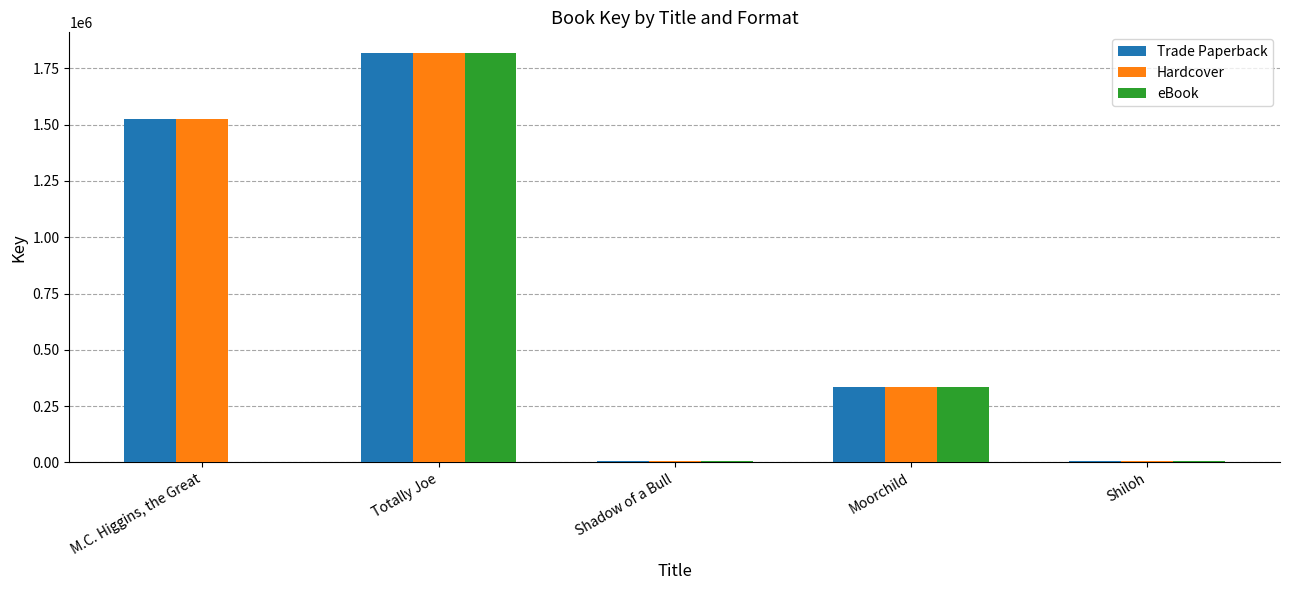

At which category is the sum across all series the highest?

Totally Joe